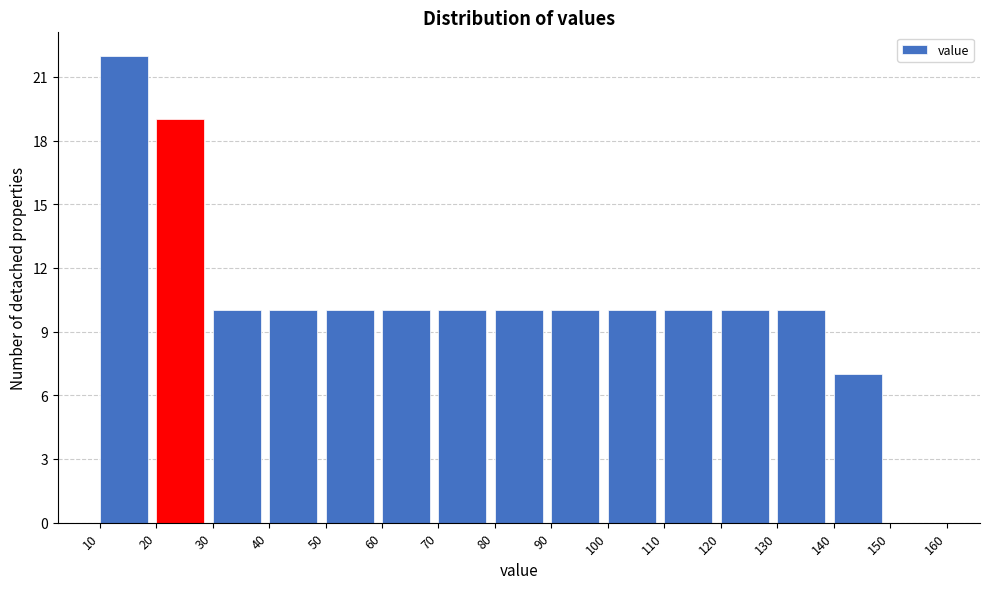

Reading left to right, list every bar in this chart as the range it spans on the x-axis followed by its height. The values are not printed on the chart, so give them approximately, as read against the axis.

10 to 20: 22
20 to 30: 19
30 to 40: 10
40 to 50: 10
50 to 60: 10
60 to 70: 10
70 to 80: 10
80 to 90: 10
90 to 100: 10
100 to 110: 10
110 to 120: 10
120 to 130: 10
130 to 140: 10
140 to 150: 7
150 to 160: 0